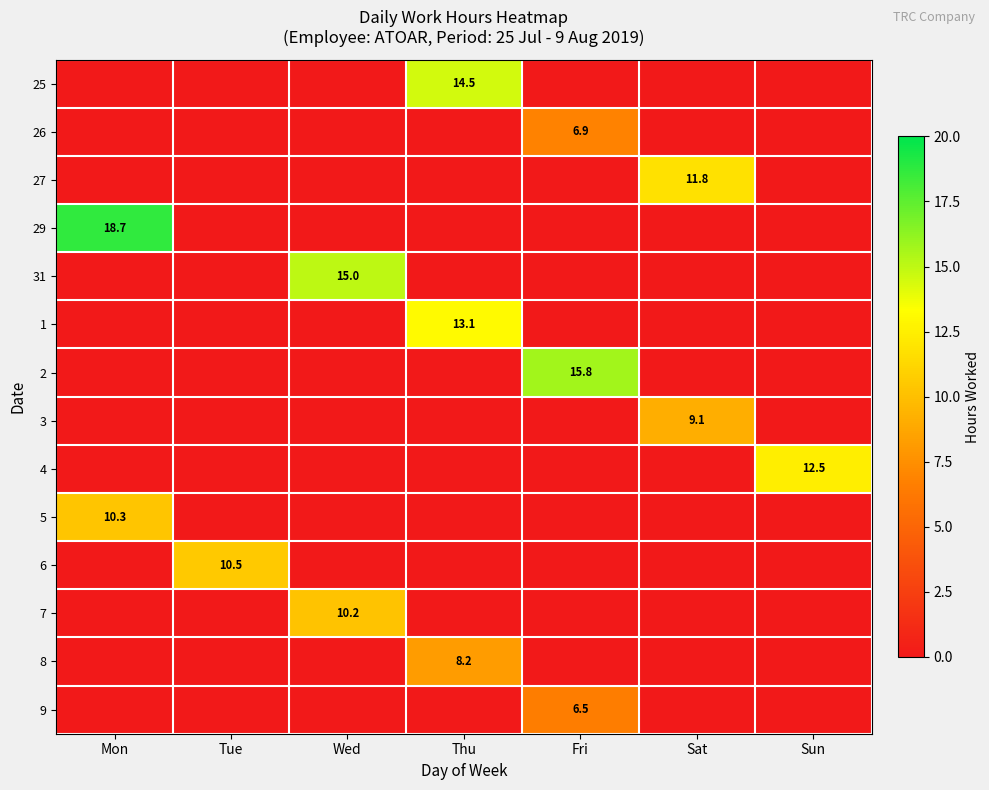

Which series has the widest spread of values?

29